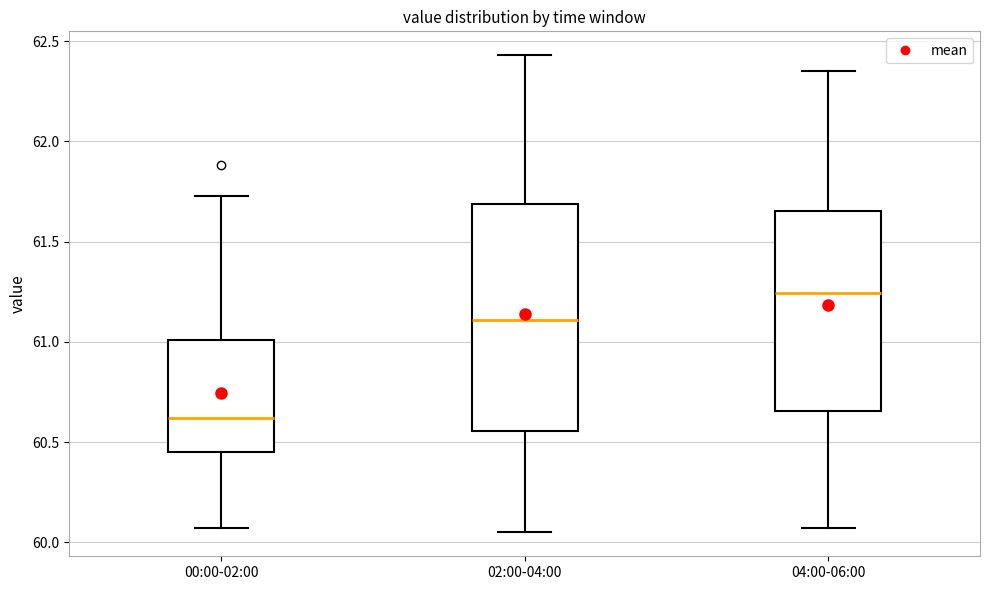

Reading left to right, read every box against the y-axis: the position of its median line, the range the box covers, and the ends of its whiskers. The values are not printed on the chart, so give them approximately, as read against the axis.

00:00-02:00: median 60.60, box 60.45 to 61.00, whiskers 60.05 to 61.75
02:00-04:00: median 61.10, box 60.55 to 61.70, whiskers 60.05 to 62.45
04:00-06:00: median 61.25, box 60.65 to 61.65, whiskers 60.05 to 62.35